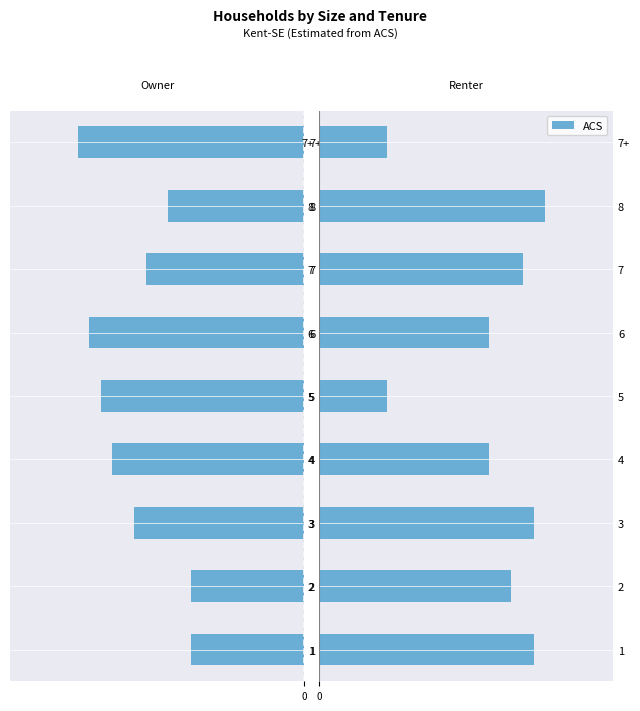

Reading left to right, transcribe all the data shown in this chart.

19	17	19	15	6	15	18	20	6